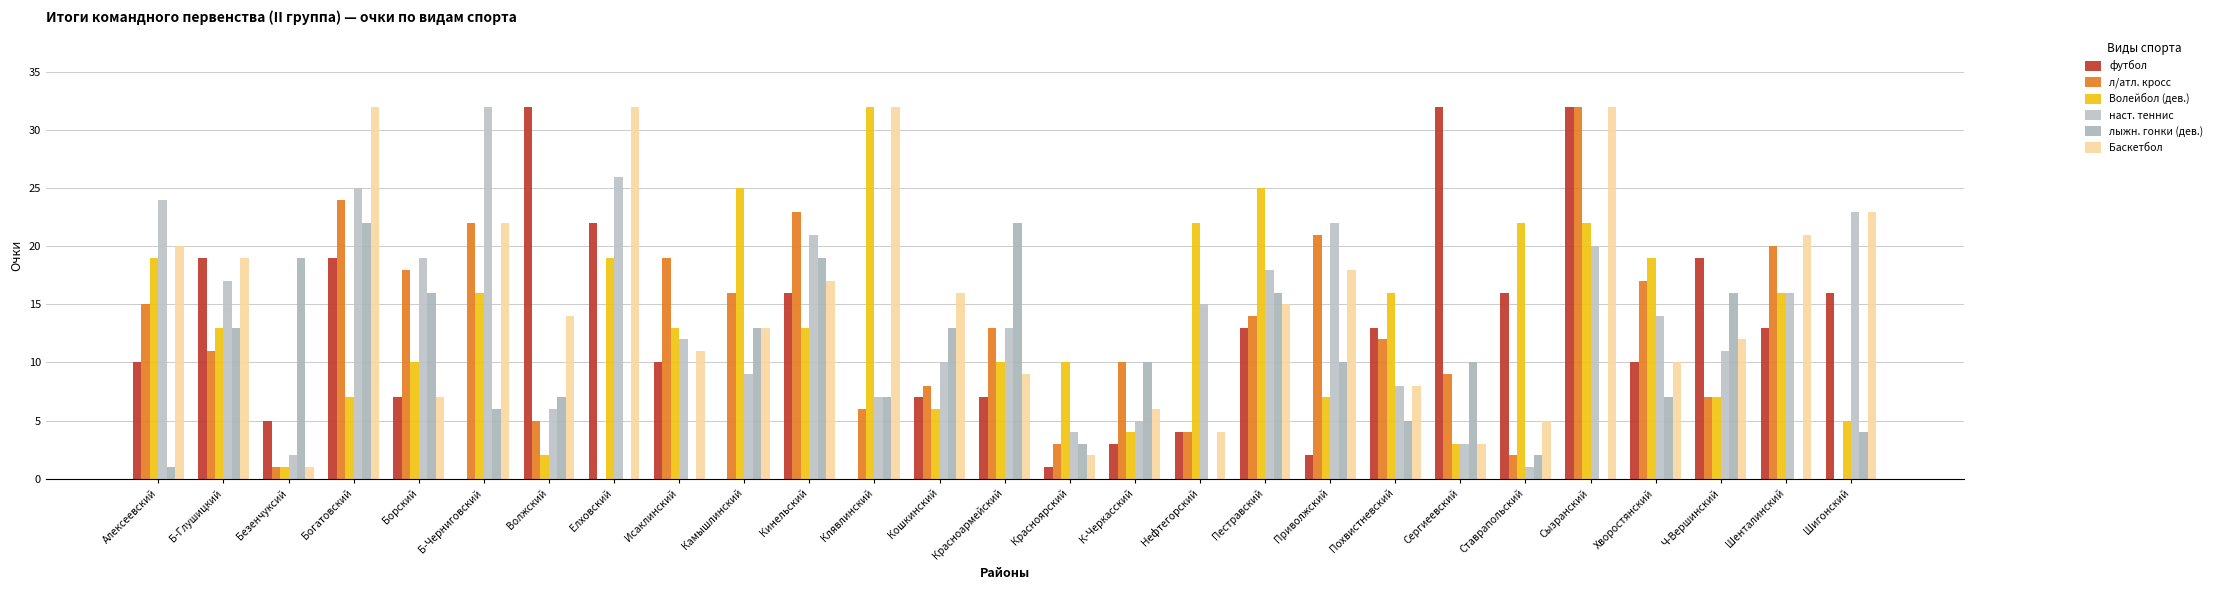

The л/атл. кросс series shows 8 at Кошкинский. True or false?

True